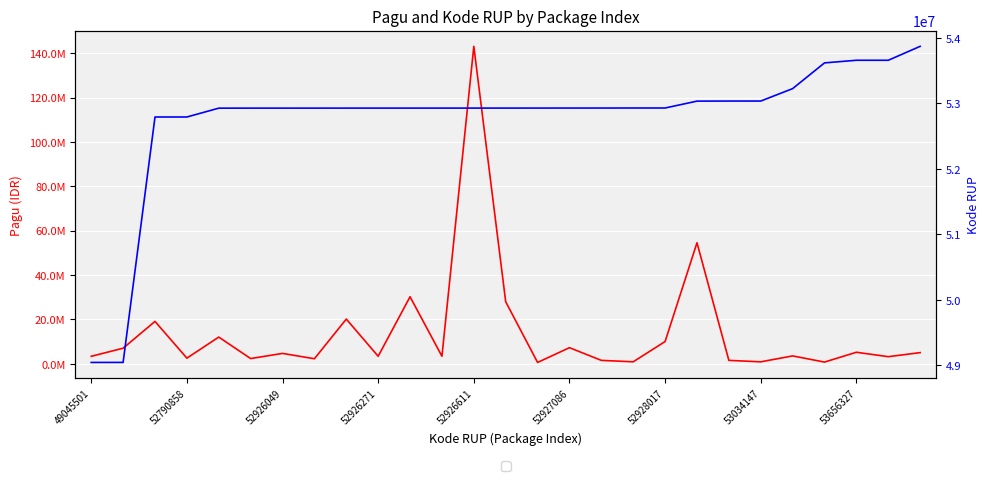

What is the spread (max minus min) of values at 52927086?

45703086